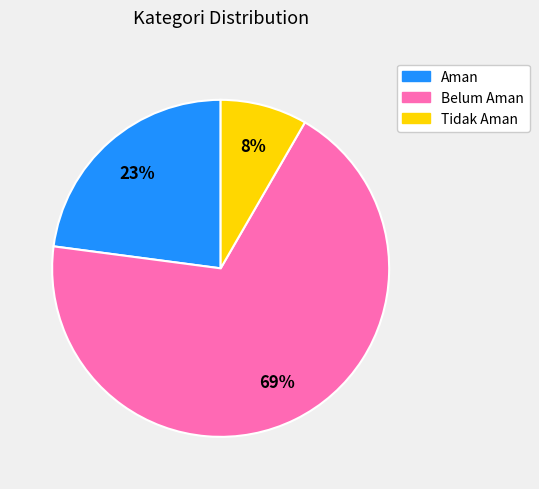

Do Aman and Belum Aman together represent more than half of the pie?

Yes